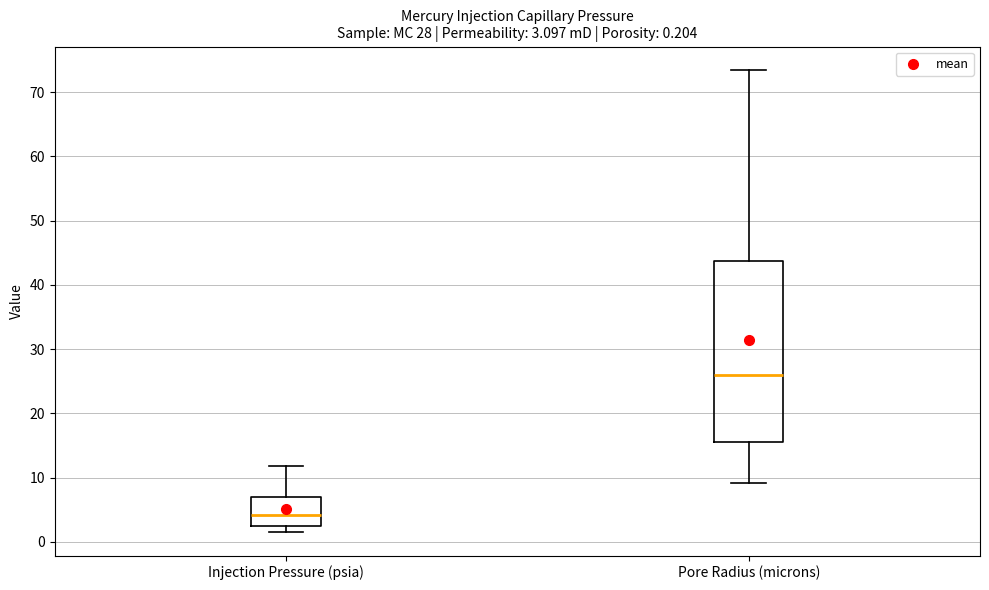

Which box has the lowest median line?

Injection Pressure (psia)